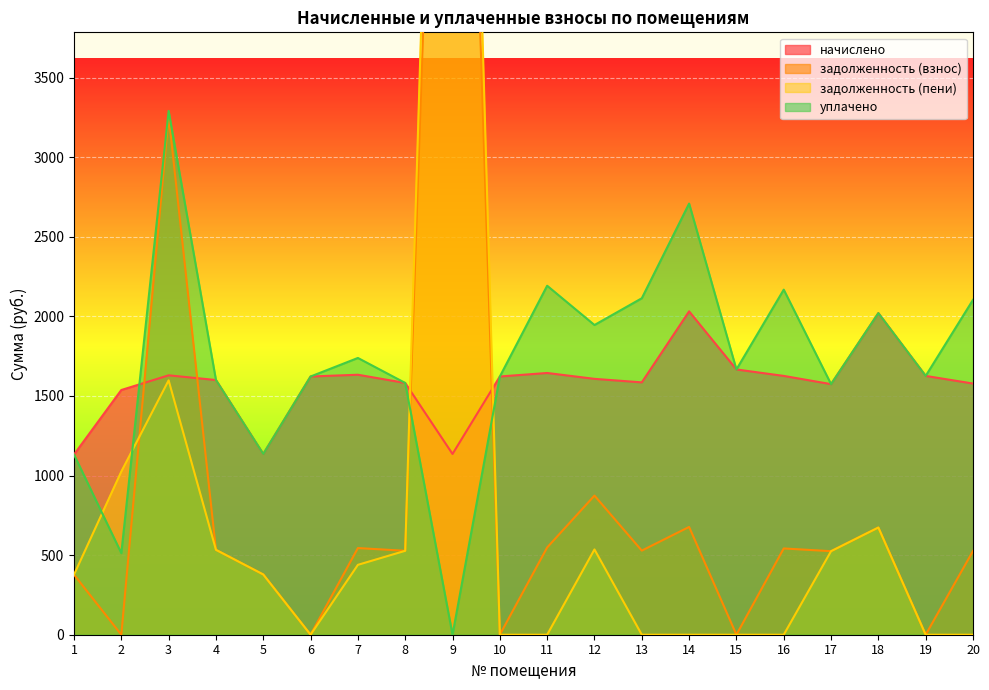

The задолженность (пени) series shows 0.0 at 14. True or false?

True